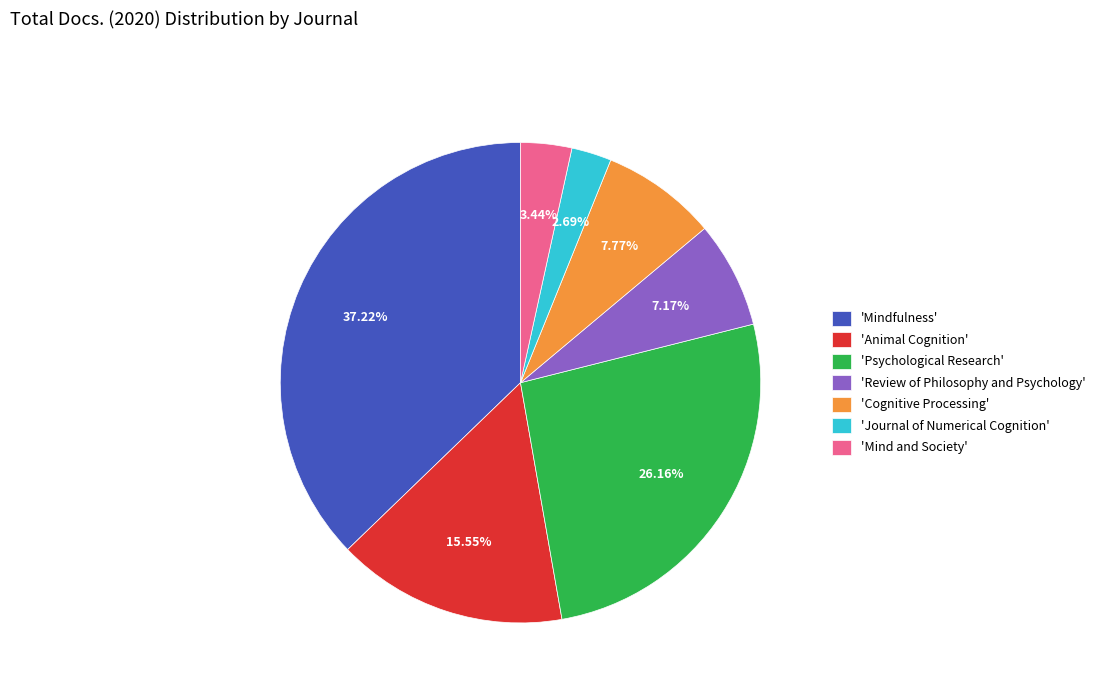

Rank the categories by value from highest to lowest.

'Mindfulness', 'Psychological Research', 'Animal Cognition', 'Cognitive Processing', 'Review of Philosophy and Psychology', 'Mind and Society', 'Journal of Numerical Cognition'